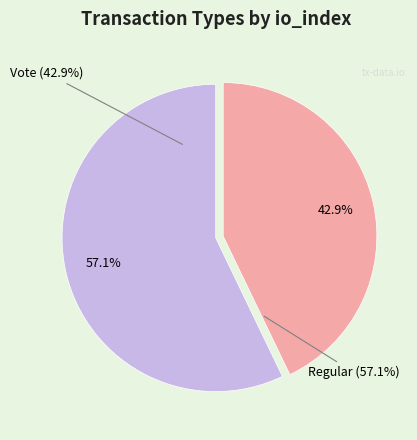

Which has a higher value, Vote or Regular?

Regular